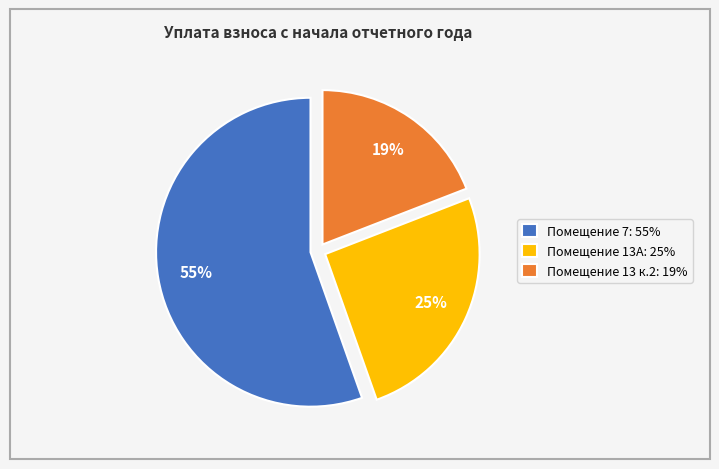

Is Помещение 7: 55% the majority of the pie?

Yes